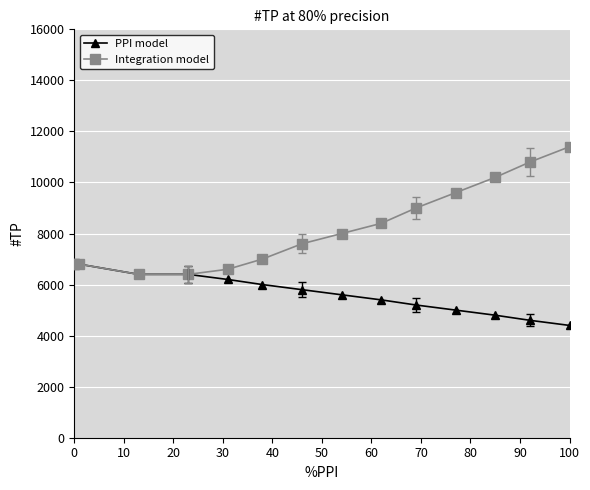

Is this an area chart (filled region under the line)?

No